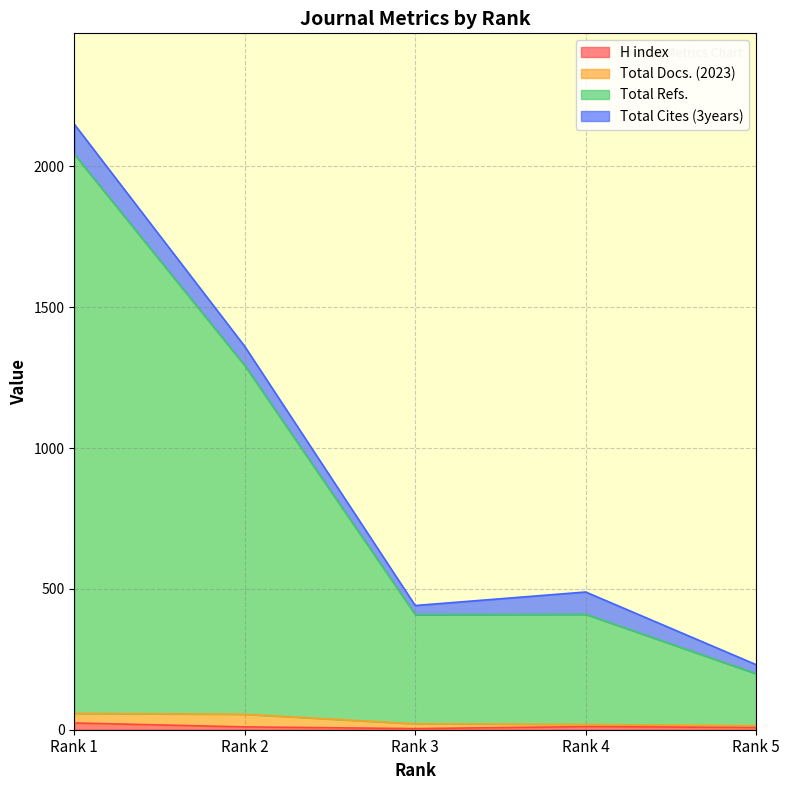

How many interior local peaks does the H index series have?

1